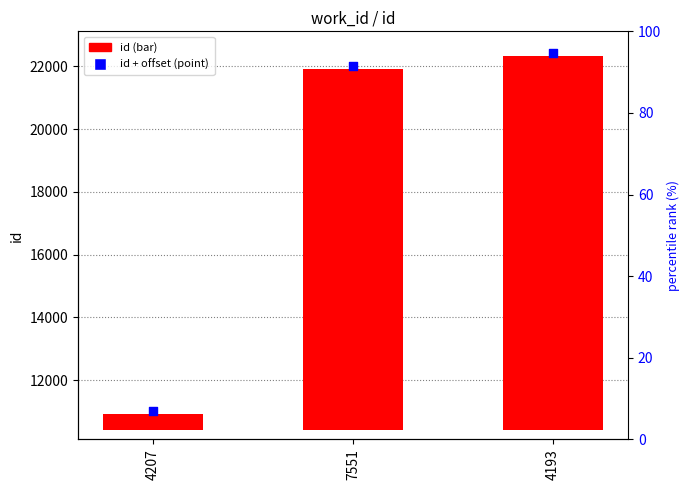

Is the value of id (bar) at 4193 greater than the value of id + offset (point) at 4193?

No